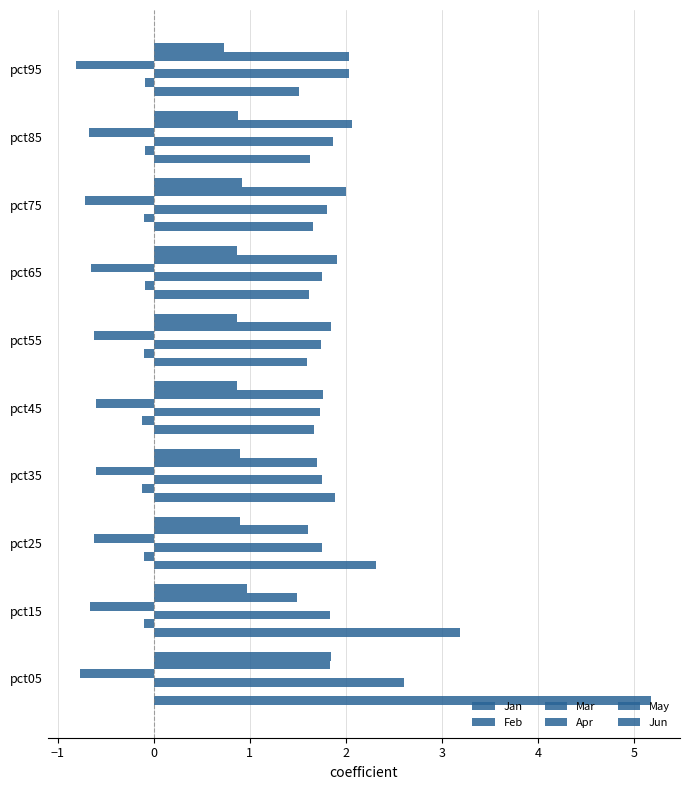

What are all the series names shown in the legend?

Jan, Feb, Mar, Apr, May, Jun